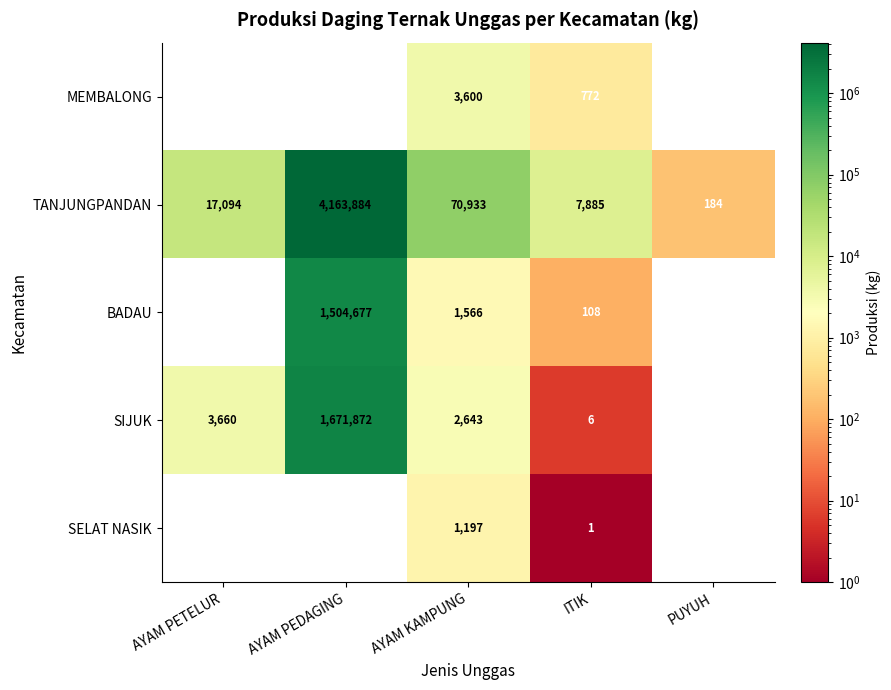

What is the difference between the BADAU values at AYAM KAMPUNG and PUYUH?

1566